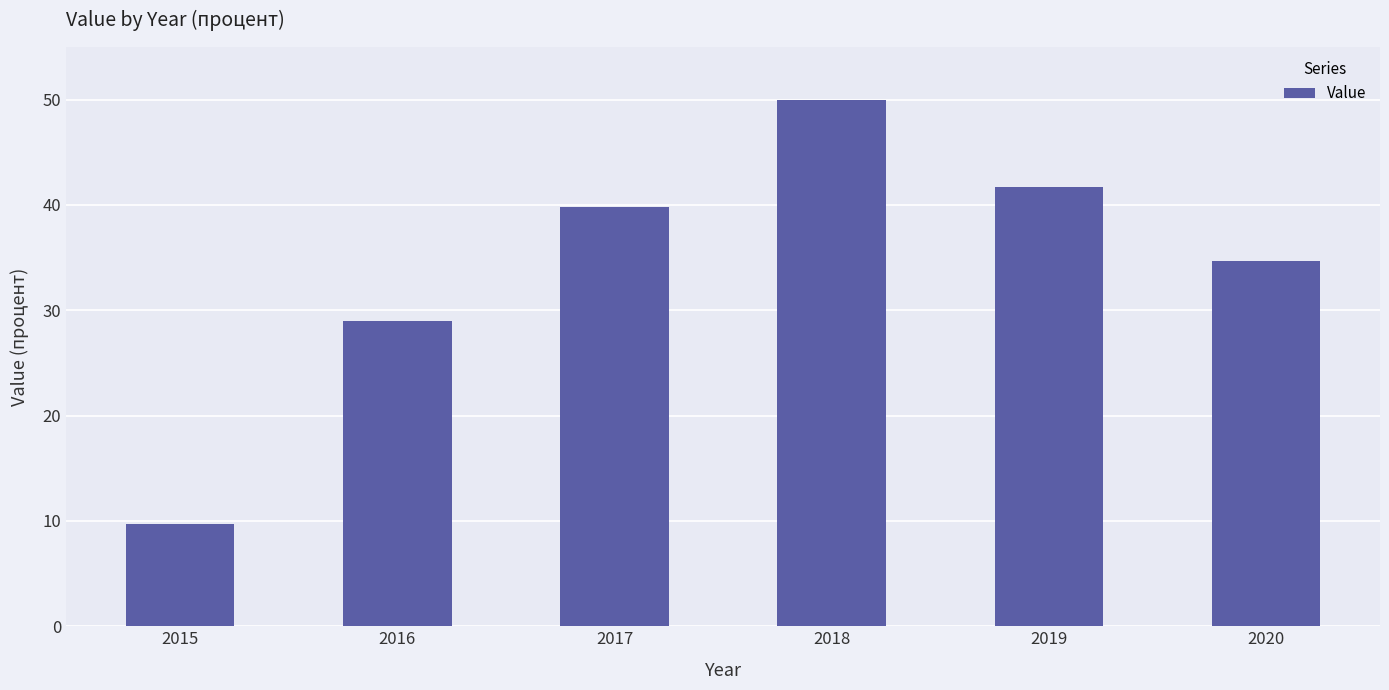

Which category has the lowest value across all series?

2015